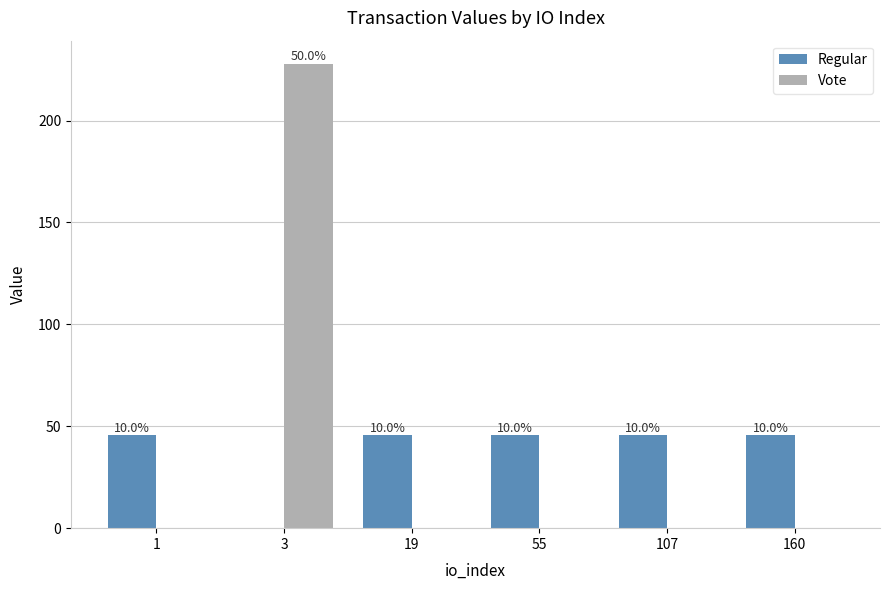

Are the bars horizontal?

No